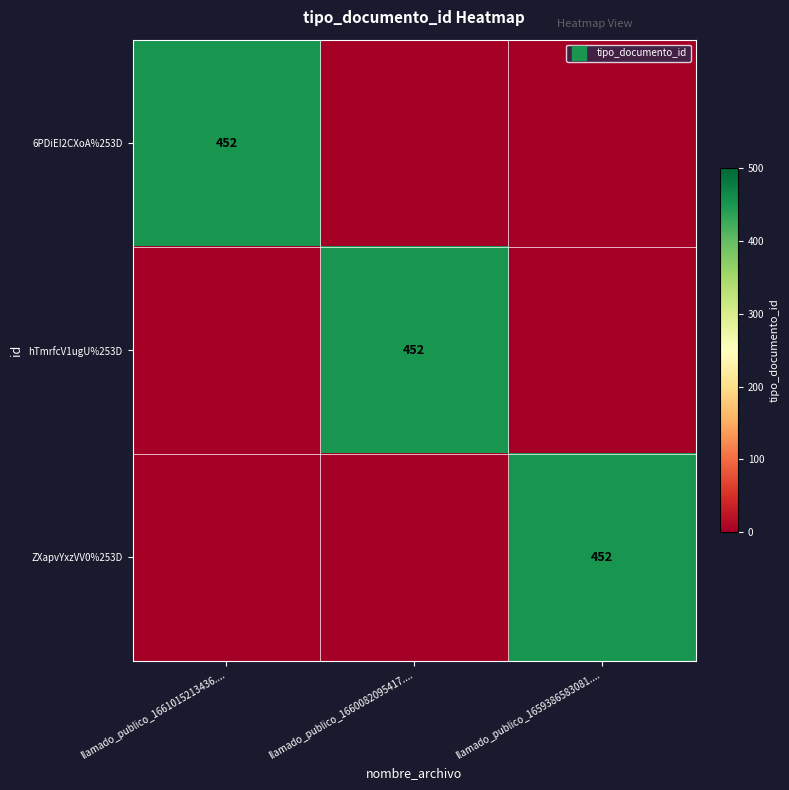

At llamado_publico_1660082095417...., list the series in order from smallest to largest.

6PDiEI2CXoA%253D, ZXapvYxzVV0%253D, hTmrfcV1ugU%253D